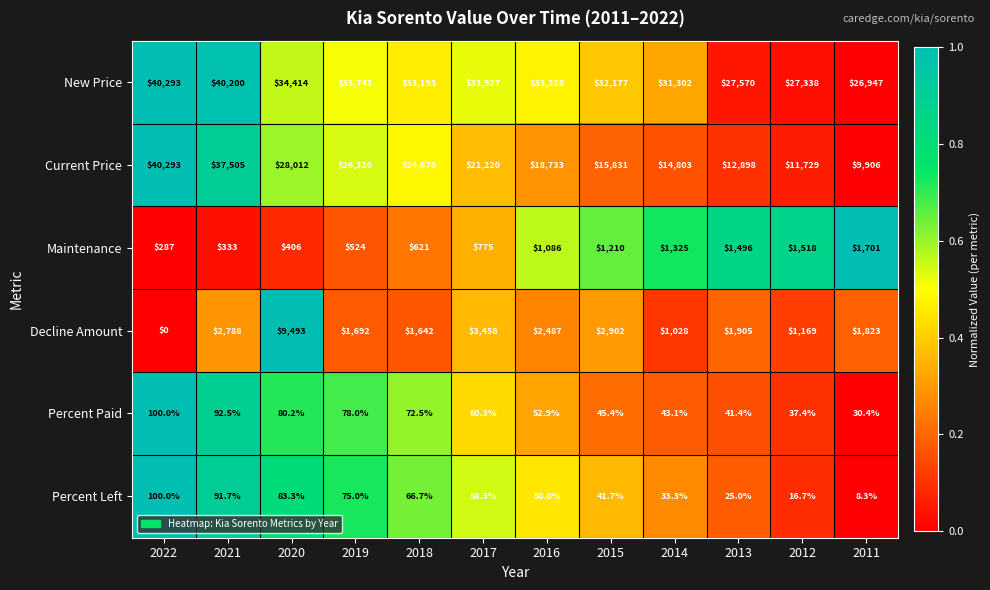

Which series has the largest total across all categories?

New Price